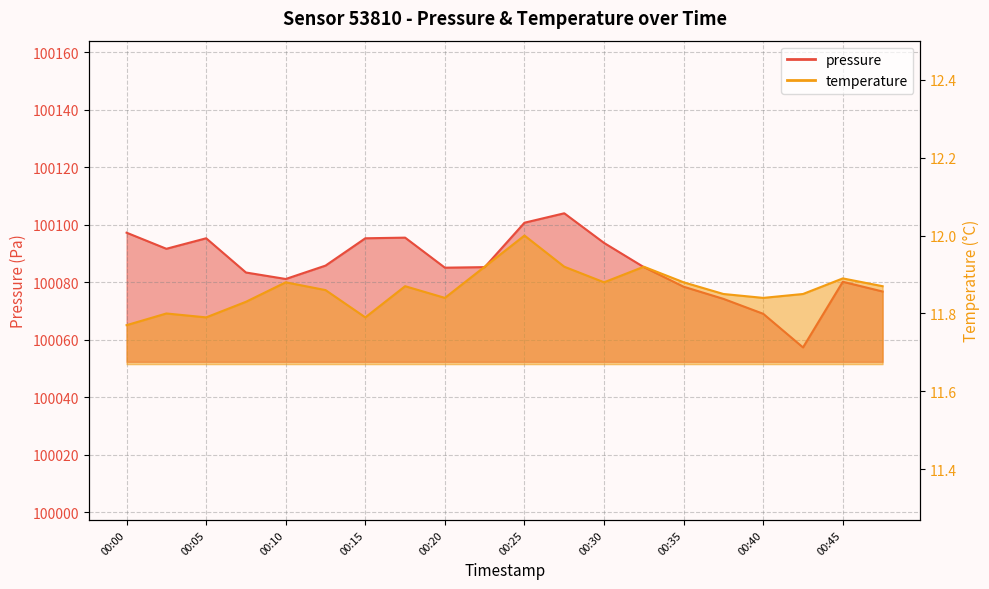

What is the average value of the pressure series?

100085.8